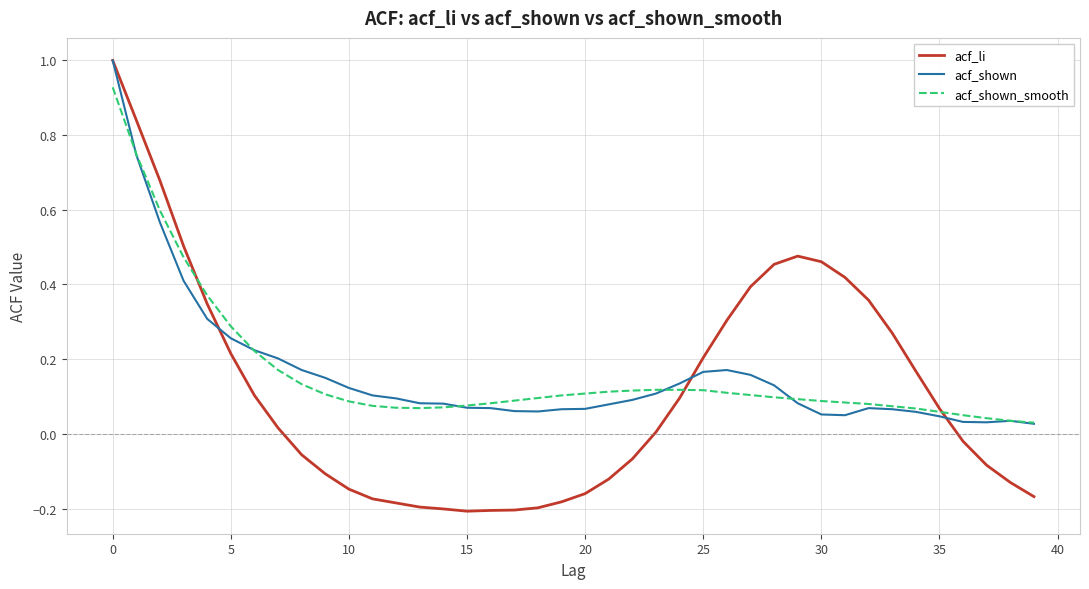

In acf_li, how many points are lower than both neighbors (excluding endpoints)?

1